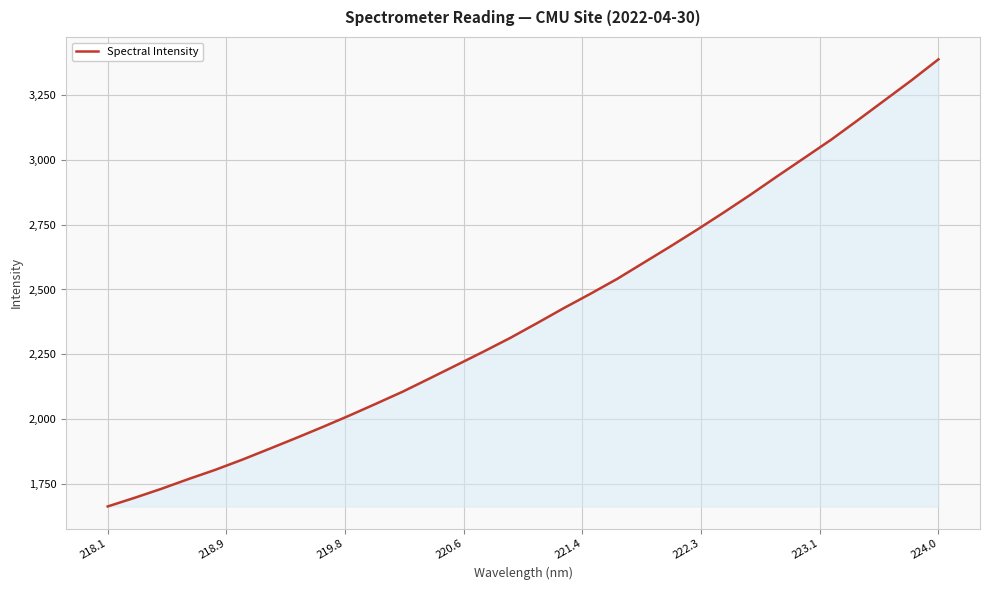

What is the difference between the maximum and minimum values?

1727.6